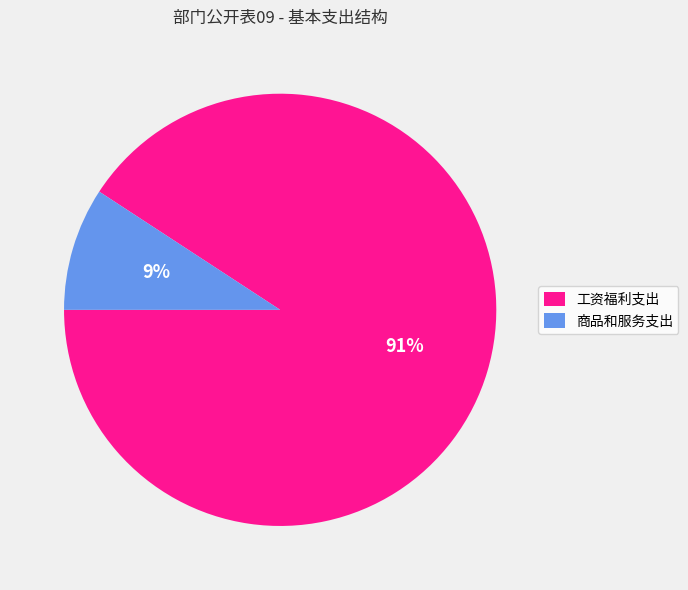

How many segments does this pie chart have?

2